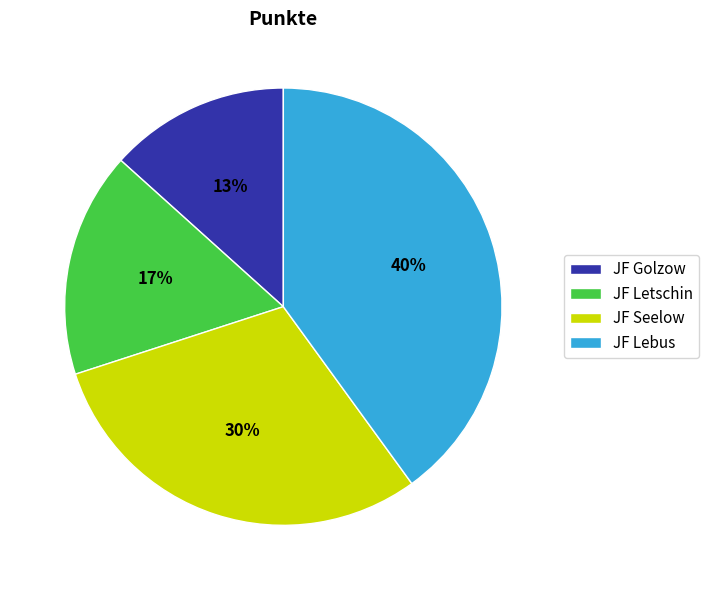

Rank the categories by value from lowest to highest.

JF Golzow, JF Letschin, JF Seelow, JF Lebus